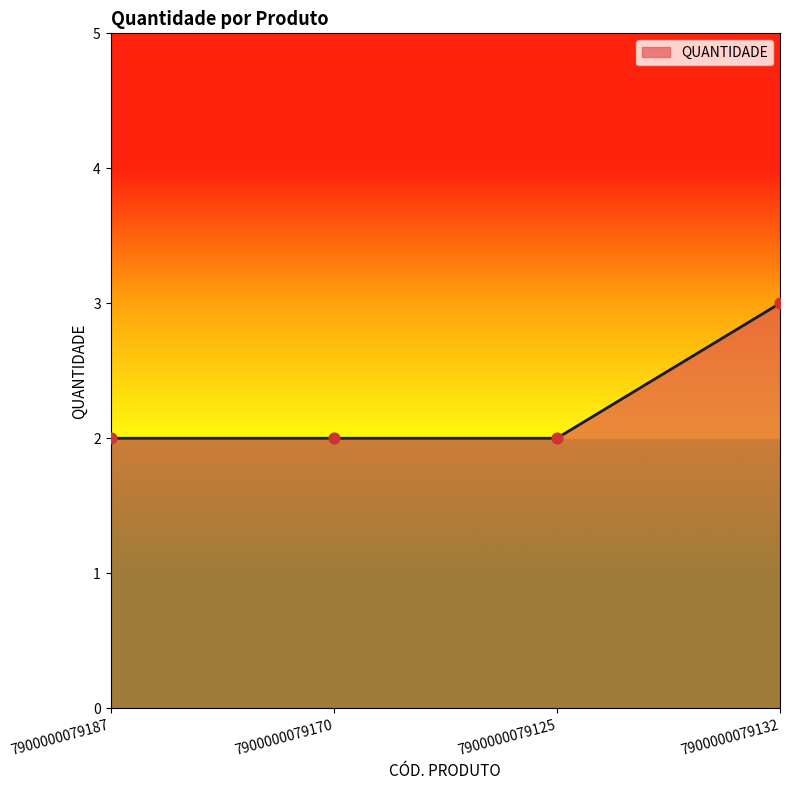

What is the ratio of the value at 7900000079132 to the value at 7900000079170?

1.5